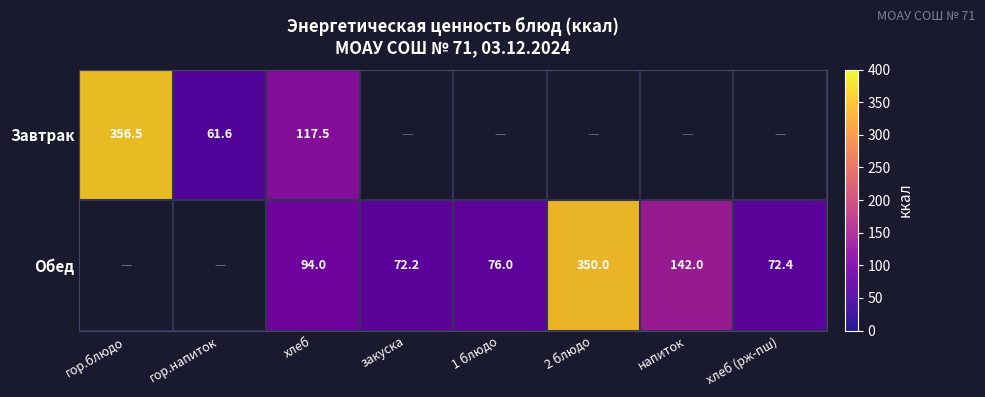

Which category has the lowest value across all series?

гор.напиток